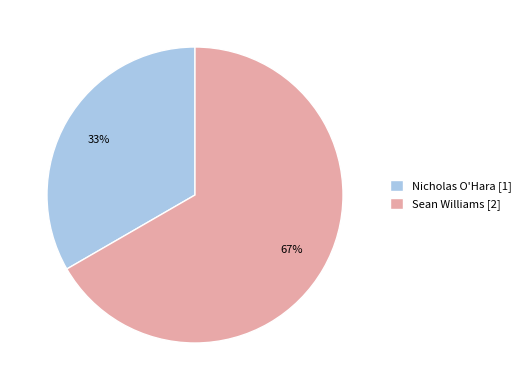

Do Nicholas O'Hara and Sean Williams together represent more than half of the pie?

Yes